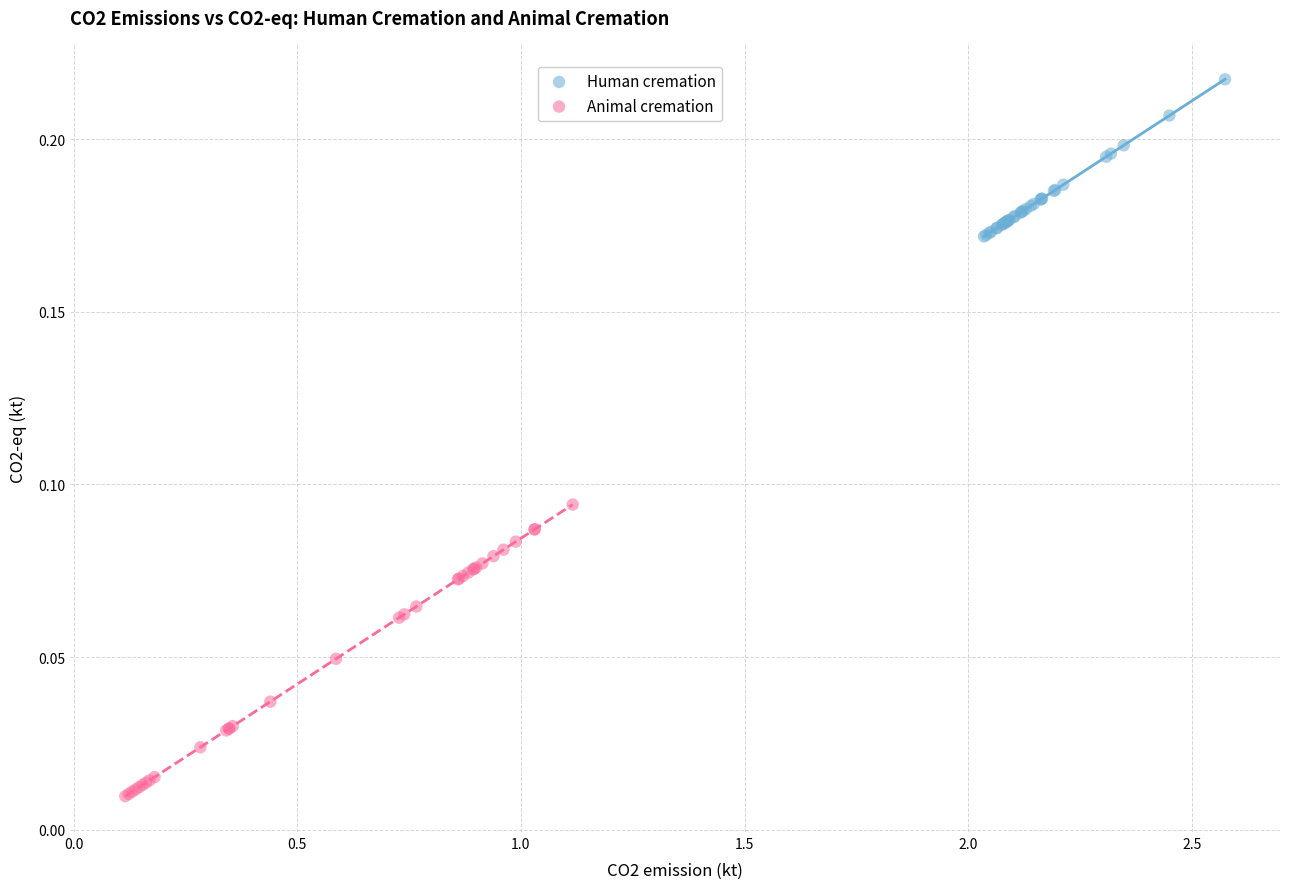

Which series reaches the minimum Y coordinate?

Animal cremation